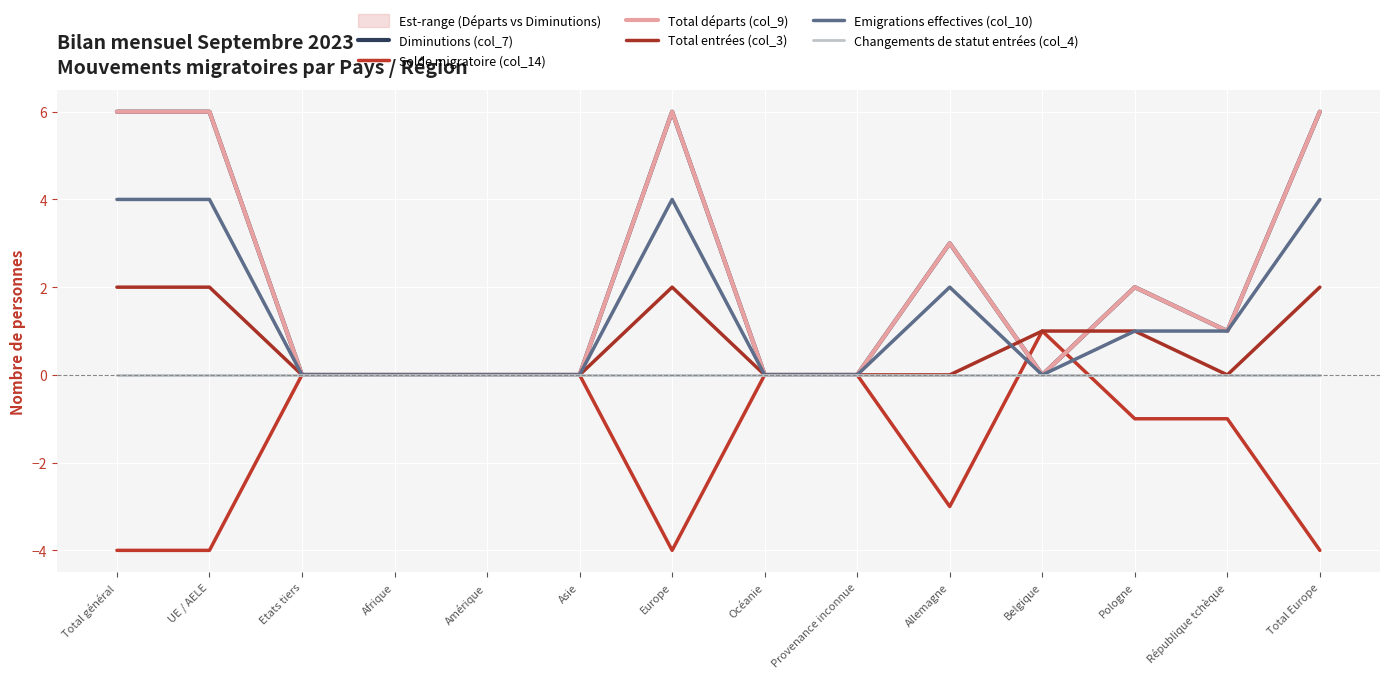

Count the number of data series in this chart.

6